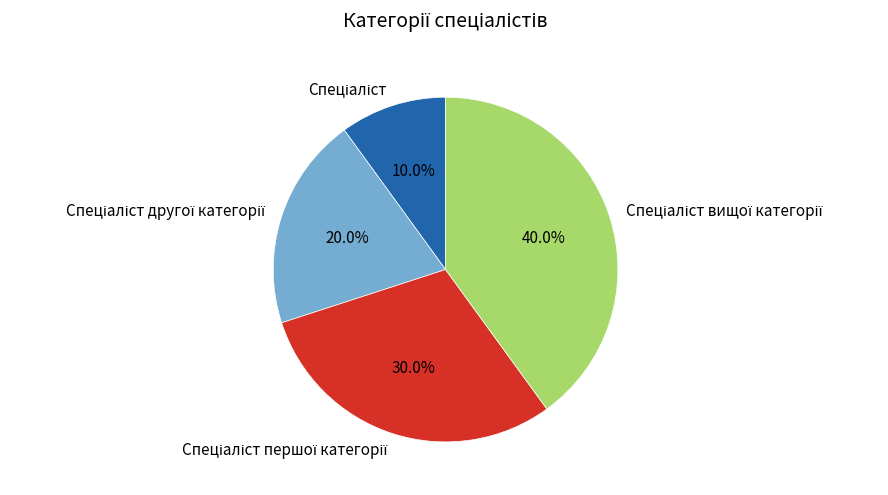

Is there a majority slice in this chart?

No